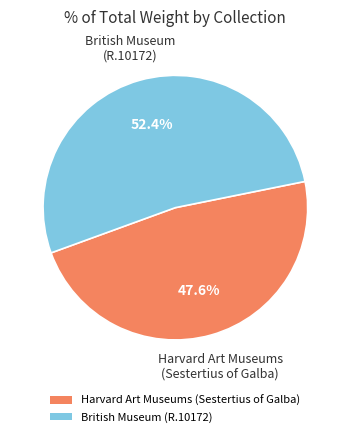

Is it true that Harvard Art Museums (Sestertius of Galba) is 48% of the pie?

True